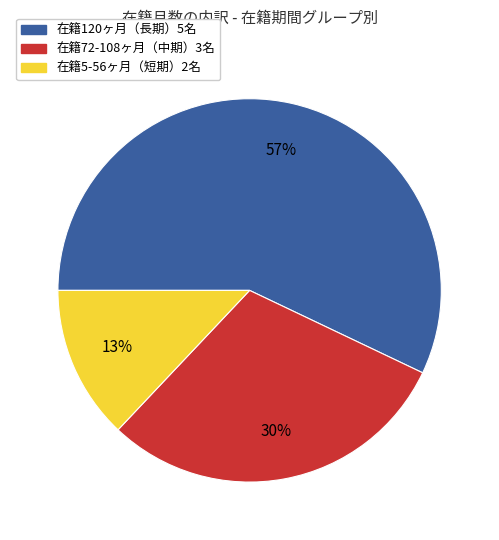

To the nearest percent, what is the average slice percentage?

33%